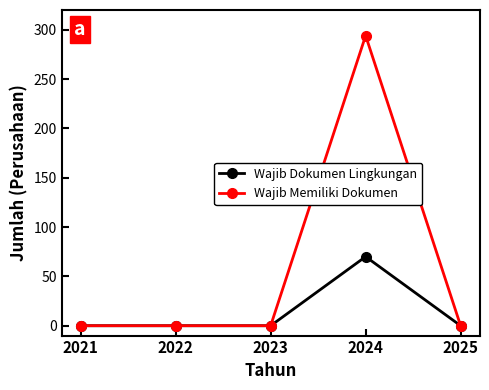

True or false: Wajib Dokumen Lingkungan has more than 0 interior local peaks.

True